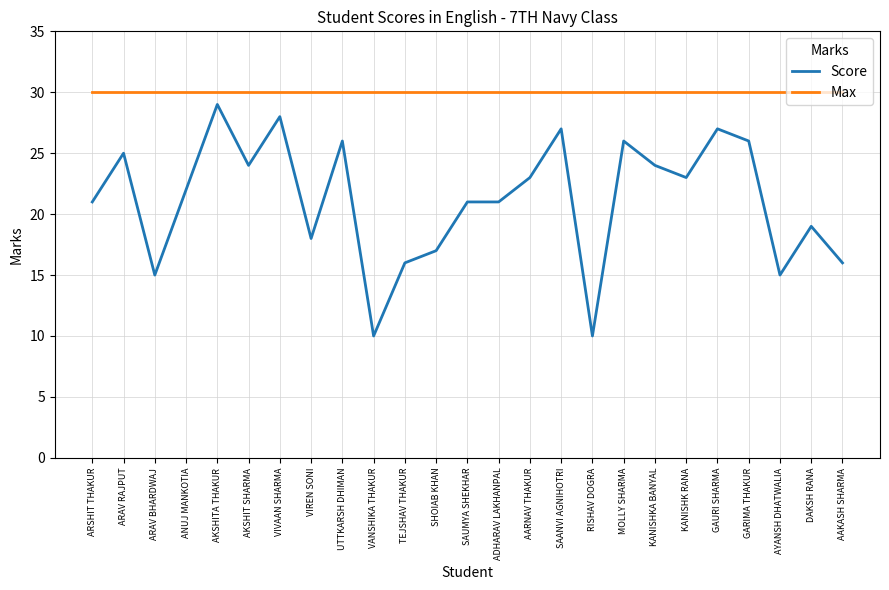

True or false: Score and Max intersect in this chart.

False